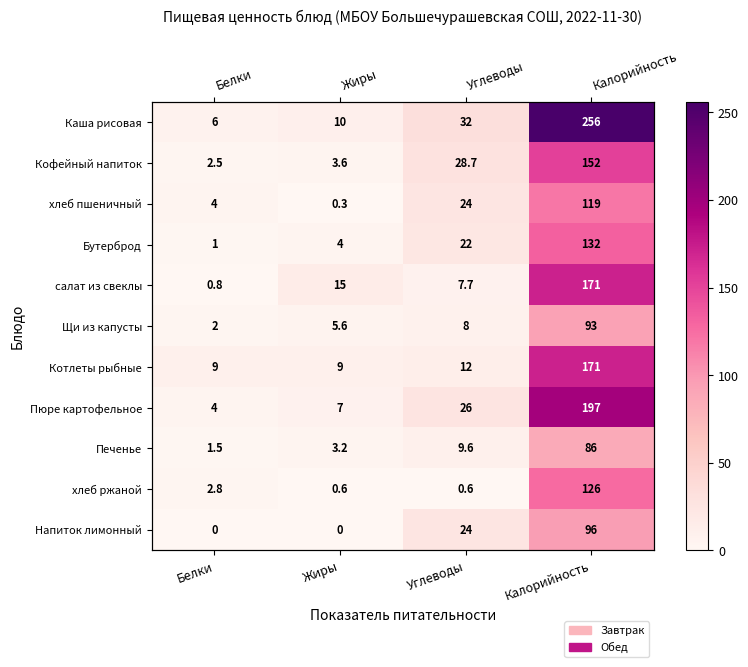

Which has a higher value, Углеводы or Белки?

Углеводы